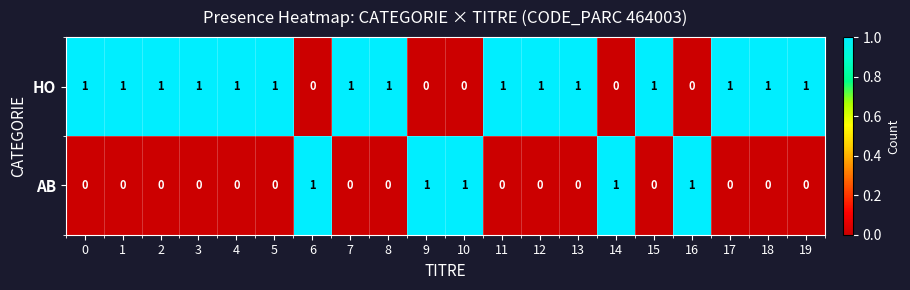

The value of AB at 8 is 0. True or false?

True